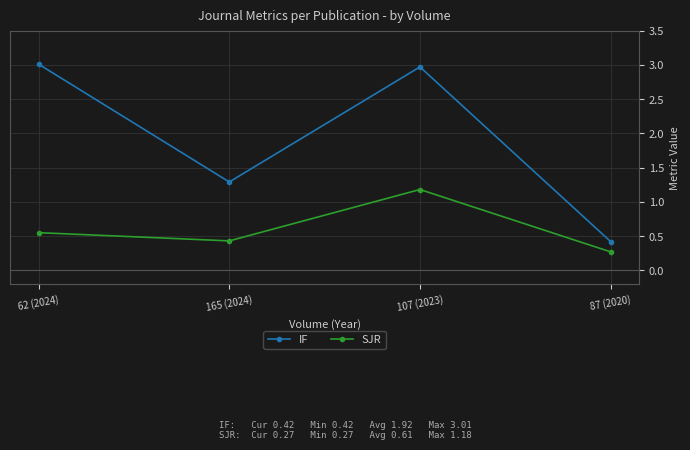

Rank the categories by IF value from highest to lowest.

62 (2024), 107 (2023), 165 (2024), 87 (2020)